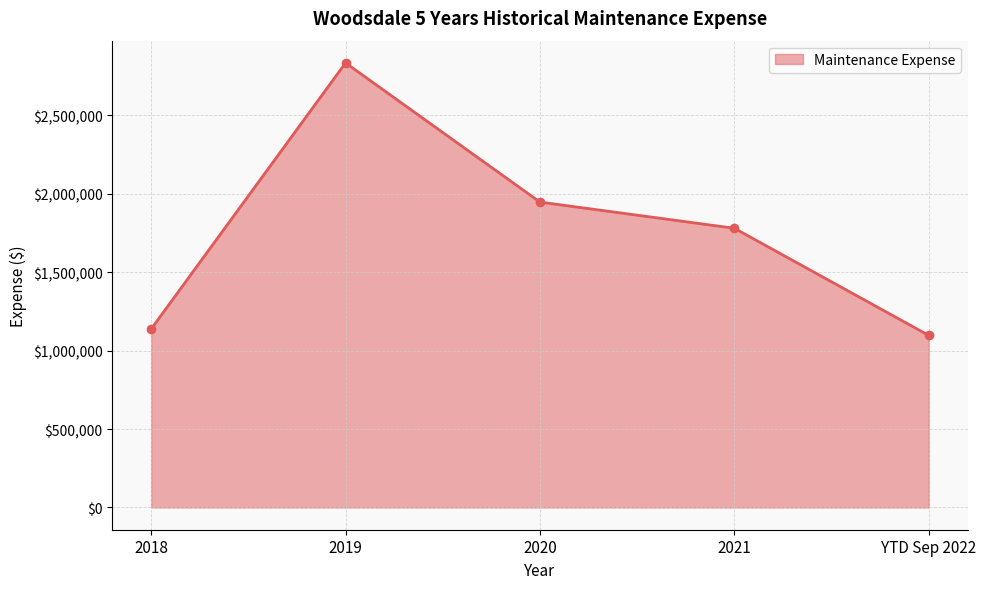

Reading left to right, transcribe all the data shown in this chart.

1137499	2833896	1946805	1779744	1096905